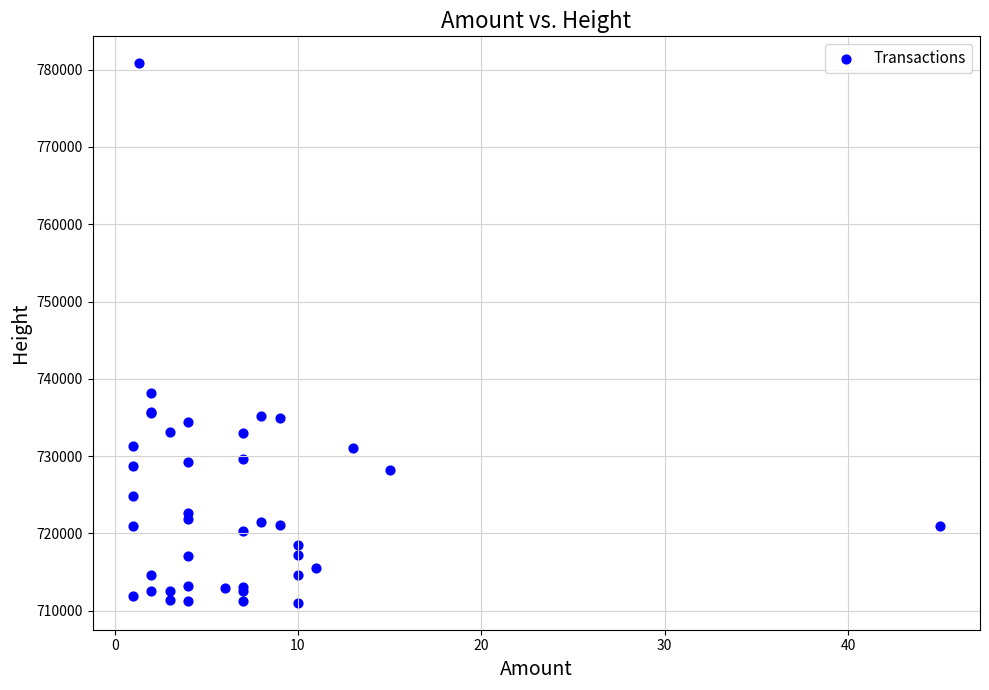

What Y value in the scatter plot is closest to 745929?

738144